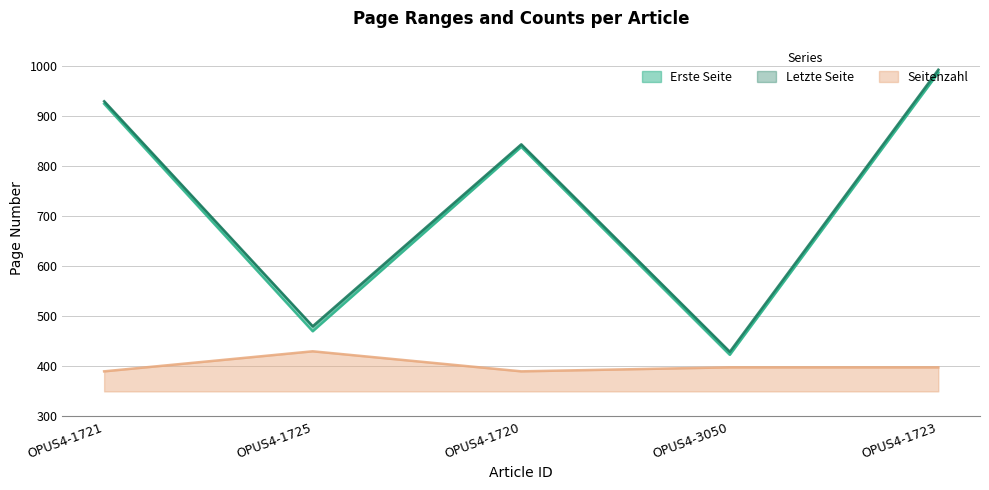

What position from the left is OPUS4-1723?

5